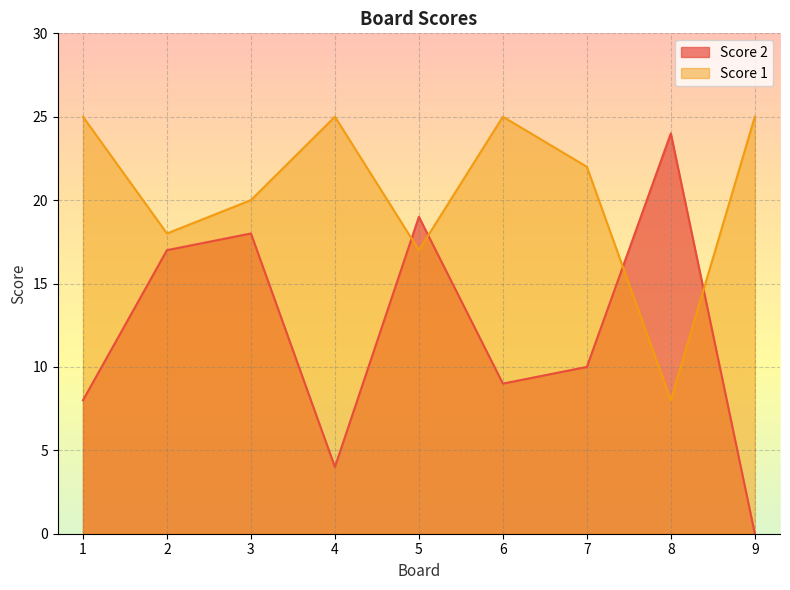

What is the sum of all Score 2 values?

109